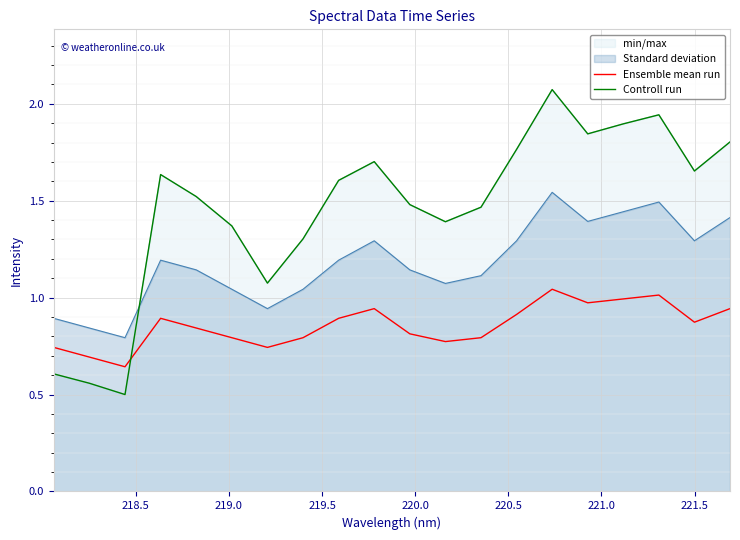

What is the lowest value of the Controll run series?

0.5